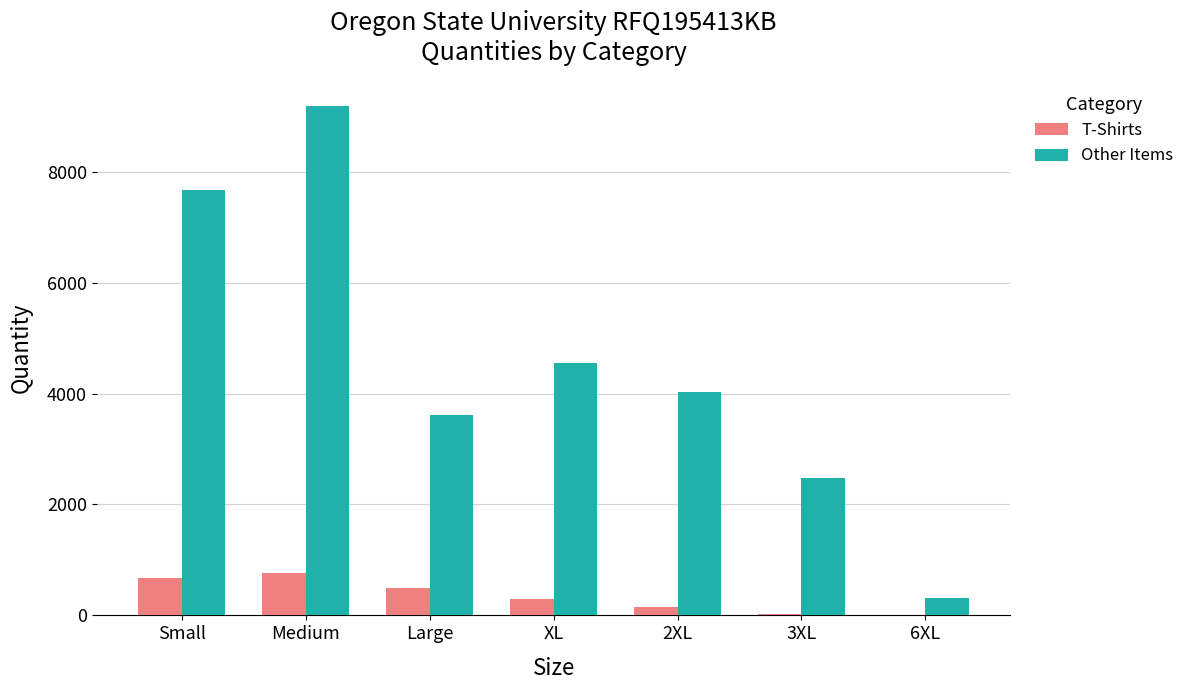

Which label corresponds to the largest value in the chart?

Medium